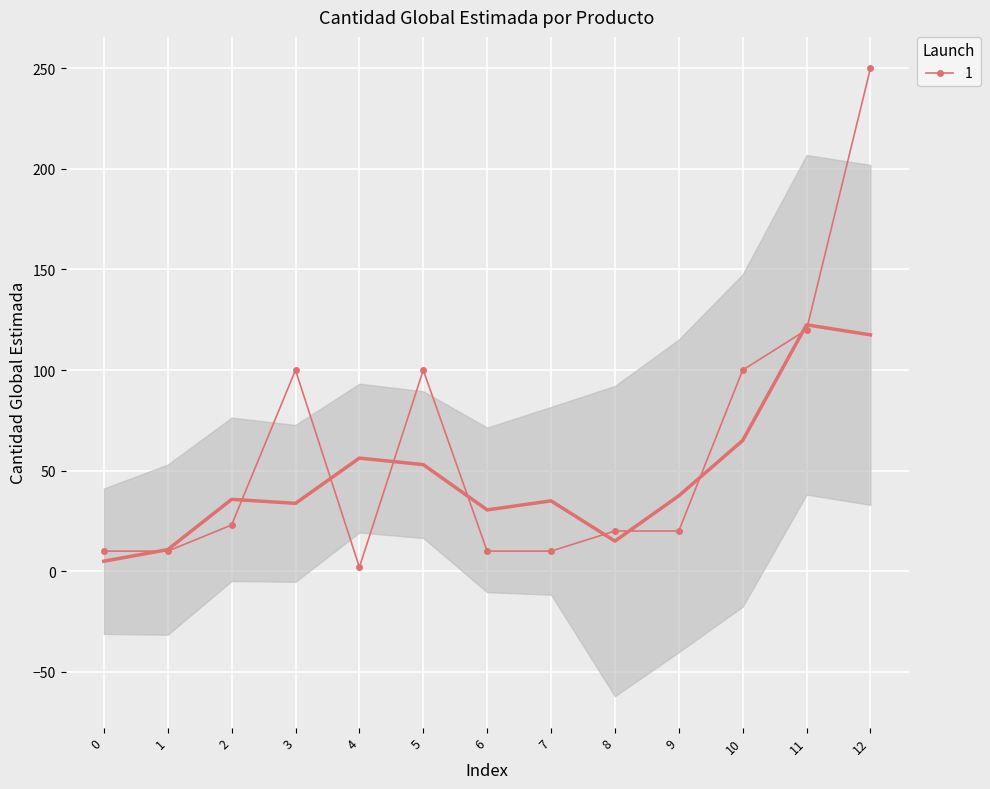

True or false: 1 has a value of 100 at 10.

True